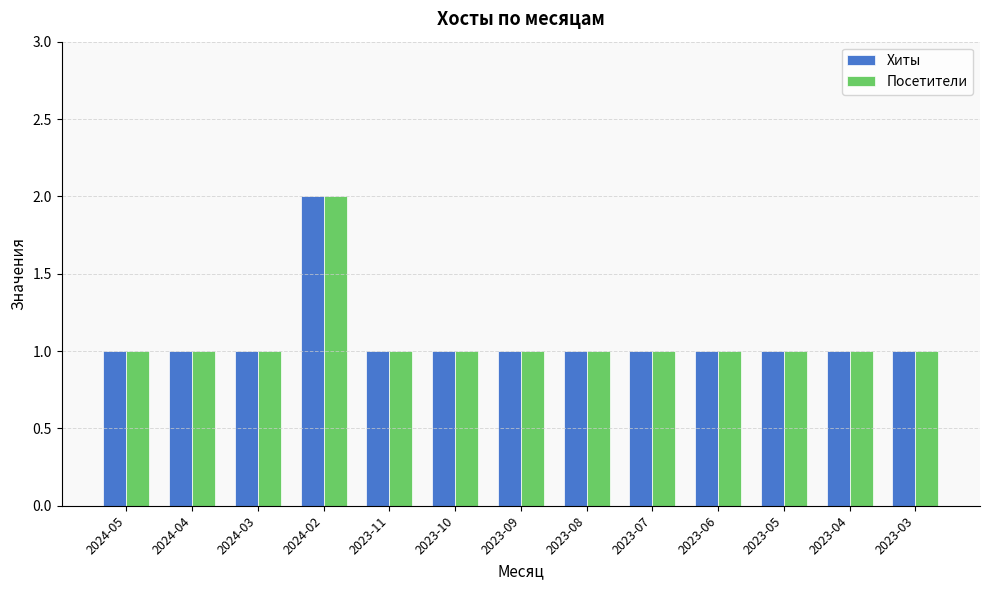

At which category is the sum across all series the highest?

2024-02